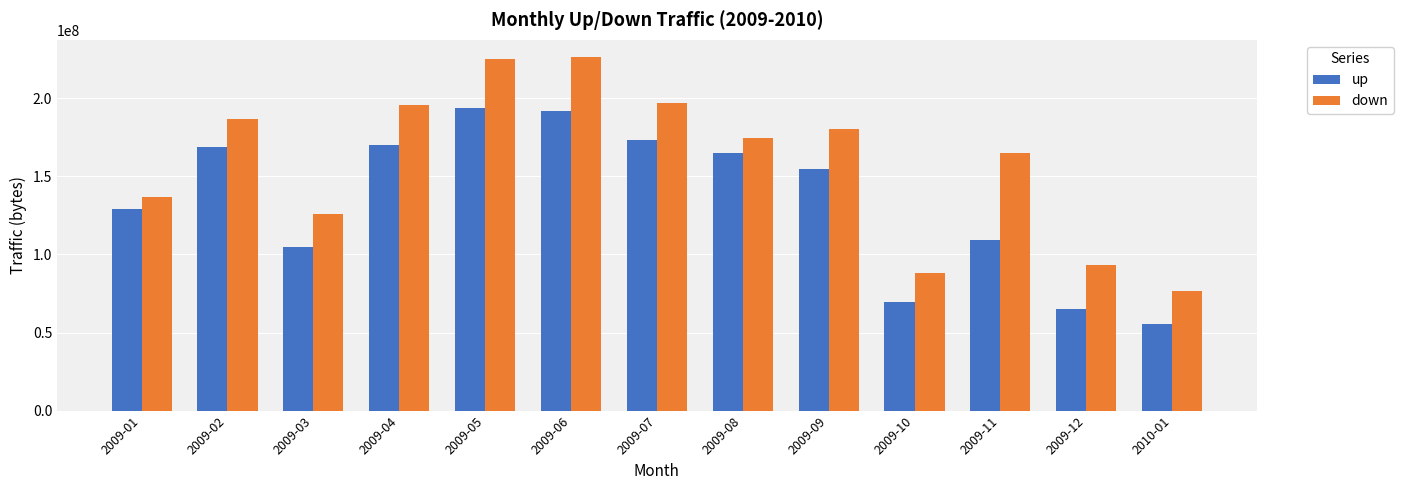

What is the difference between the up values at 2009-09 and 2009-02?

14604289